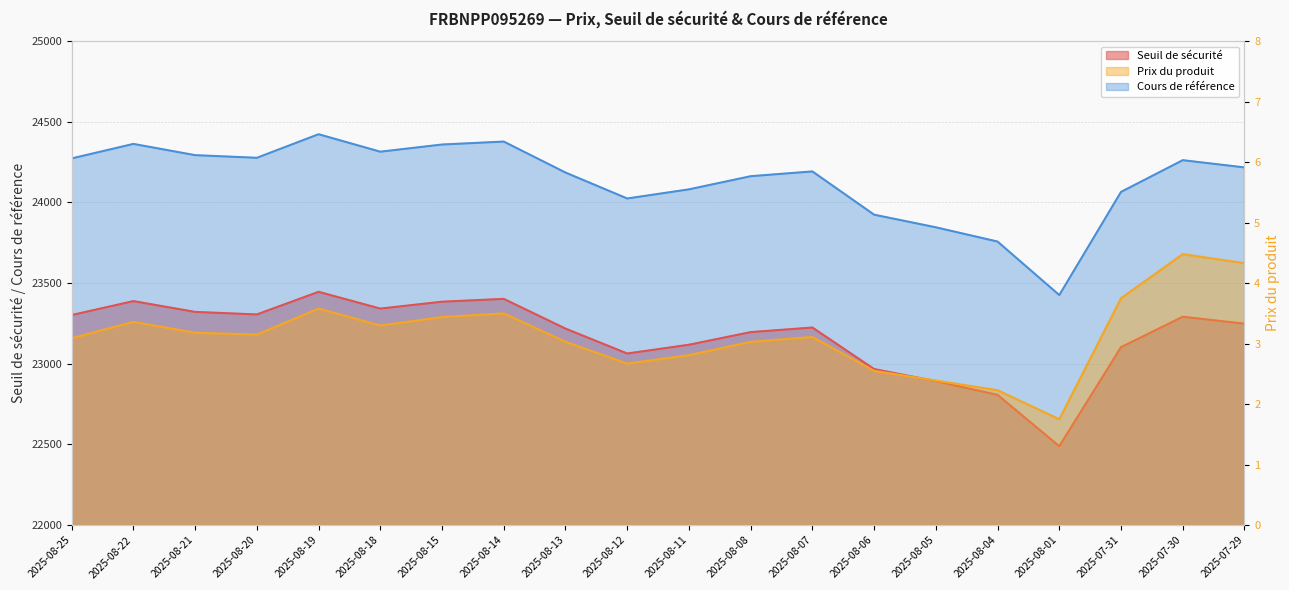

Which series has the largest range (max minus min)?

Cours de référence